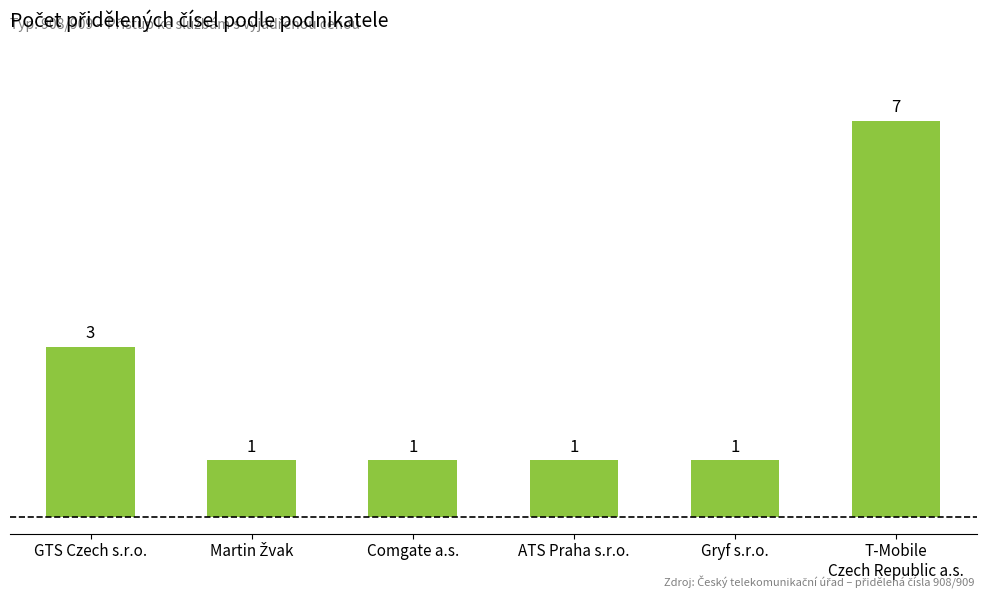

Reading right to left, what are all the values shown in this chart?

7	1	1	1	1	3